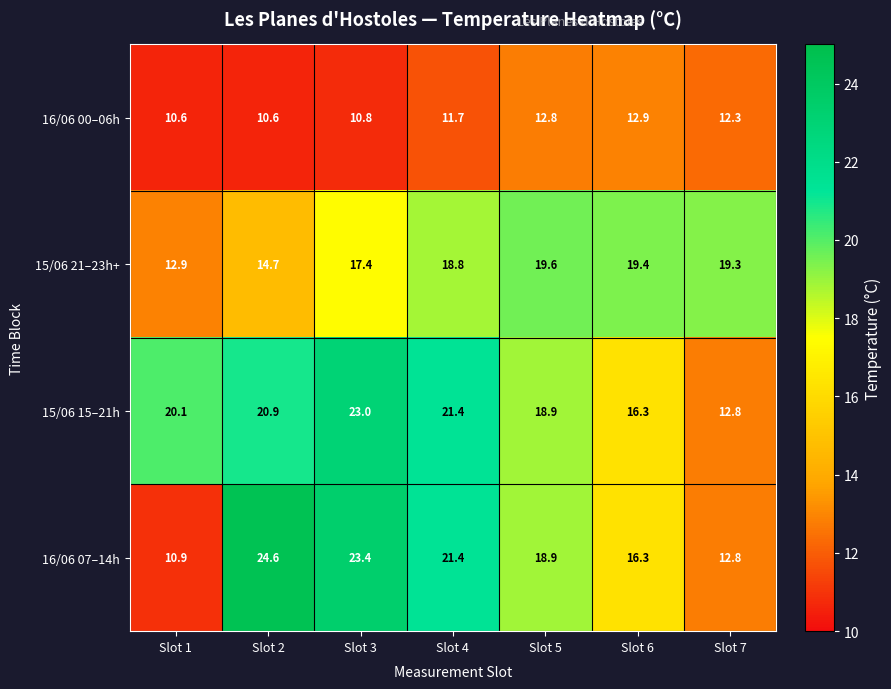

At Slot 3, list the series in order from largest to smallest.

16/06 07–14h, 15/06 15–21h, 15/06 21–23h+, 16/06 00–06h